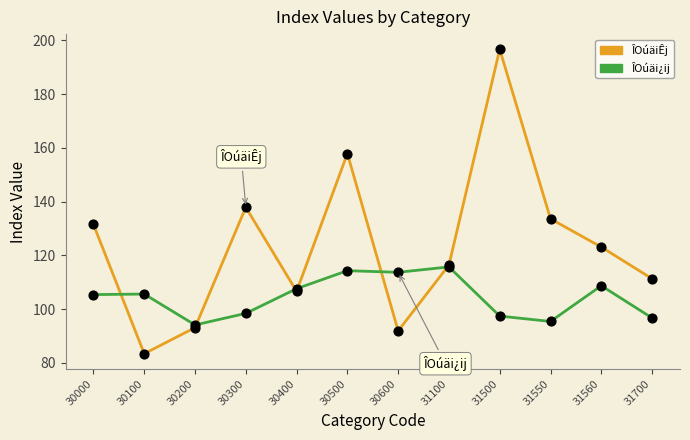

What is the total value across all series at 30000?

236.9